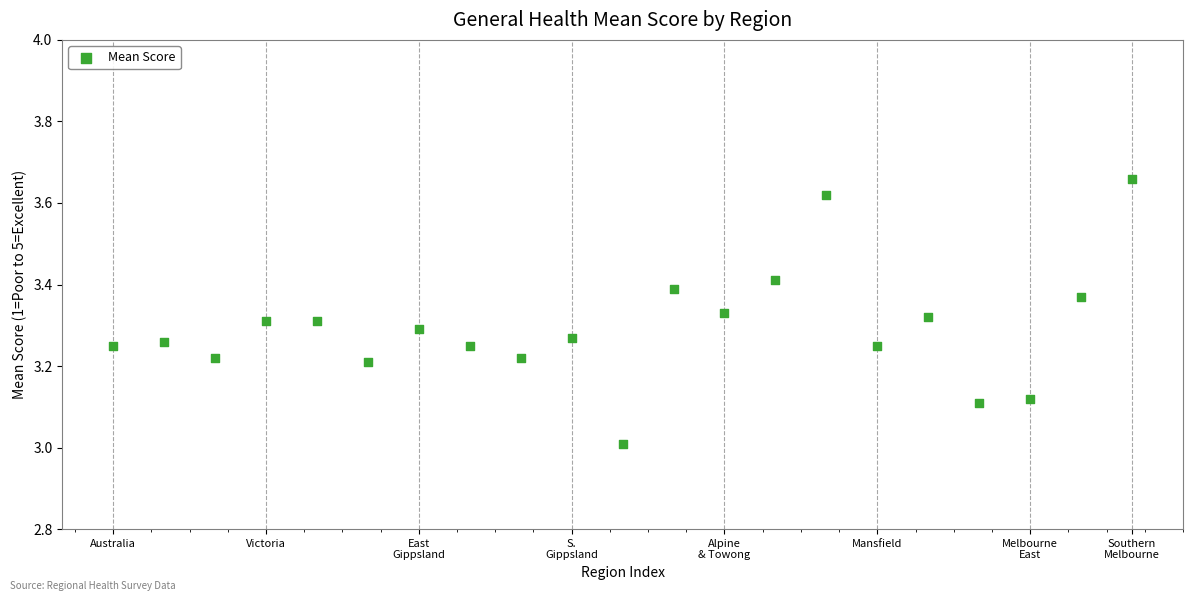

What is the range of X values (max minus min)?

20.0